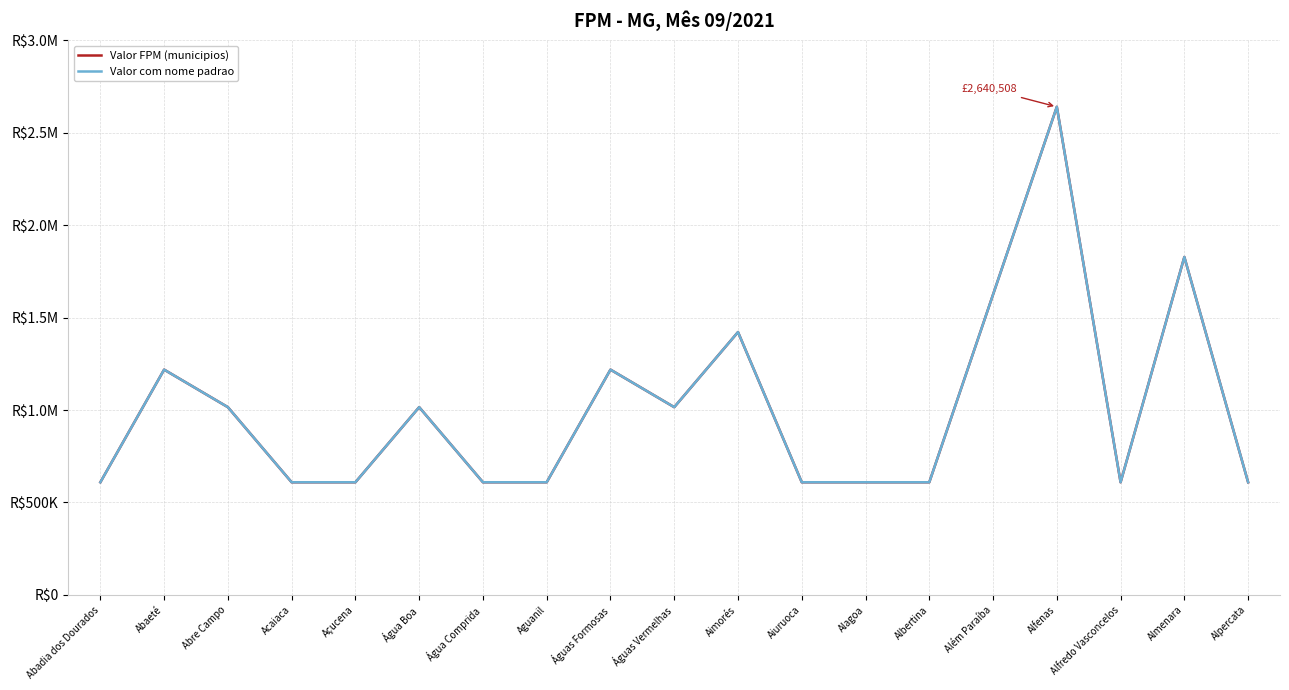

Is it true that Valor FPM (municipios) equals 1624927.9 at Além Paraíba?

True